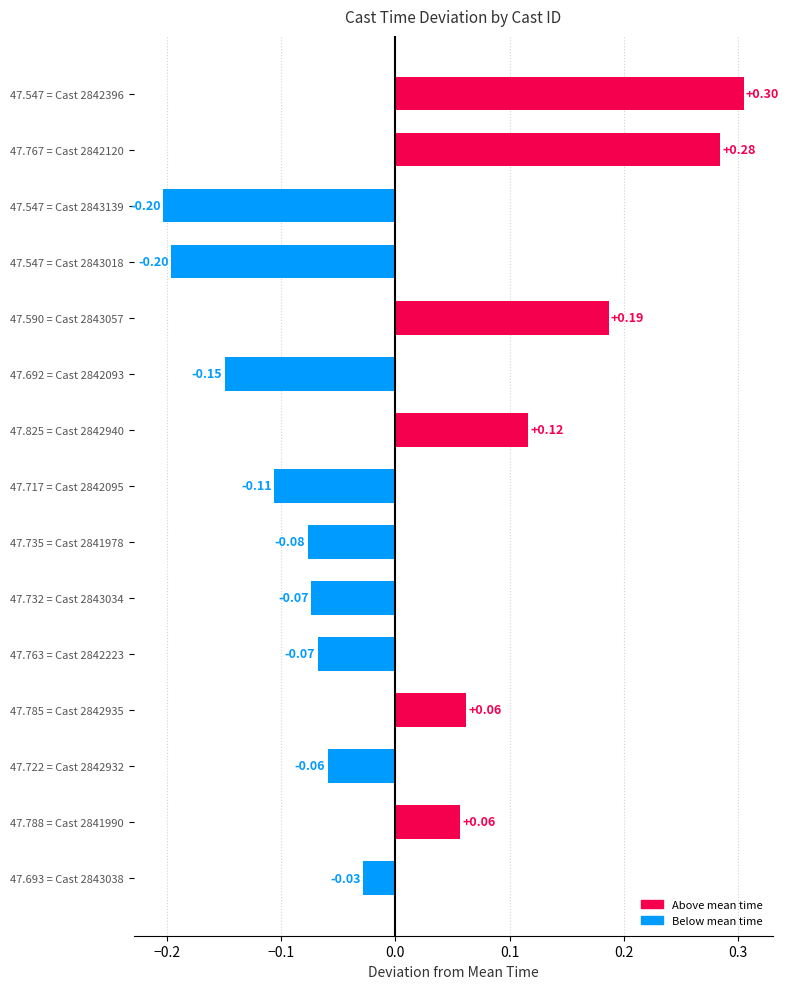

How many distinct data groups are displayed?

1